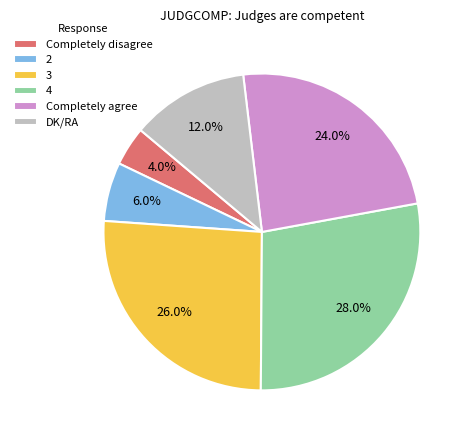

To the nearest percent, what percentage of the pie is 4?

28%